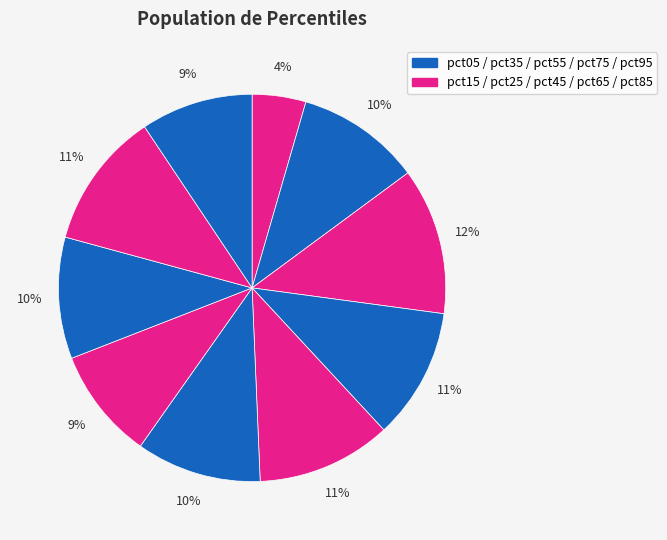

Which category has the smallest portion of the pie?

pct05